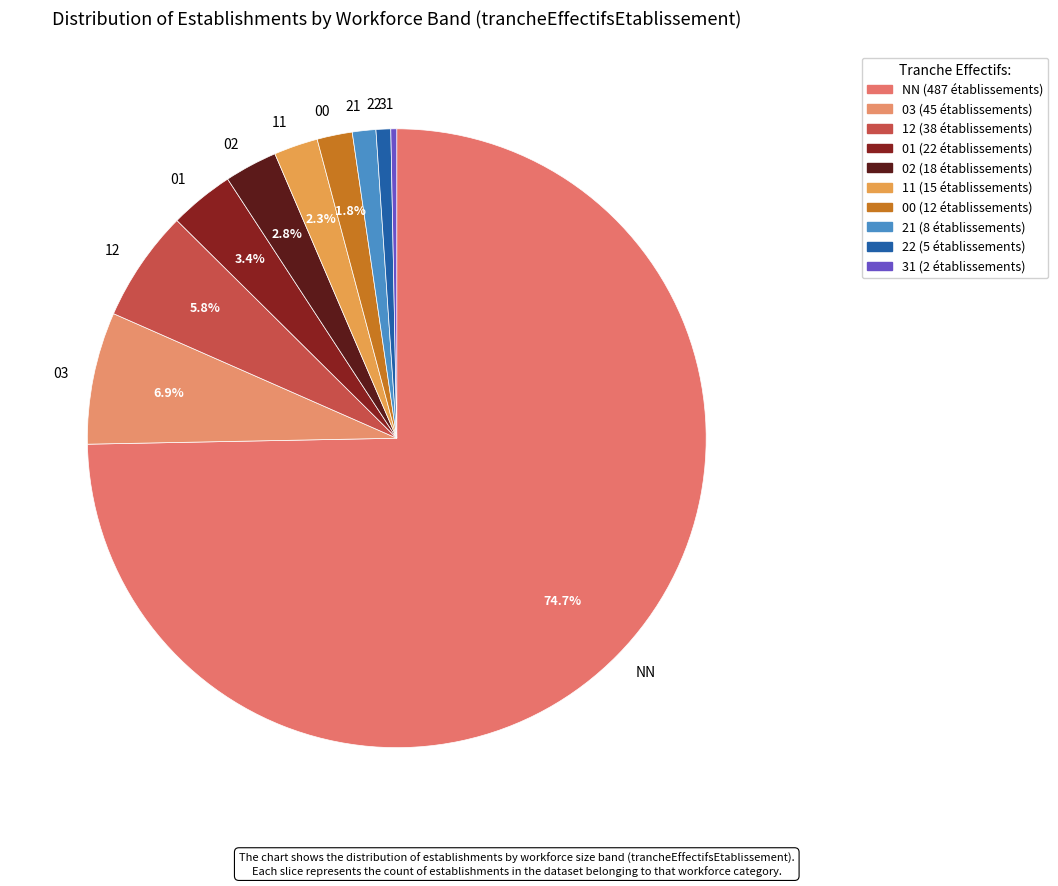

To the nearest percent, what percentage of the pie is 01?

3%